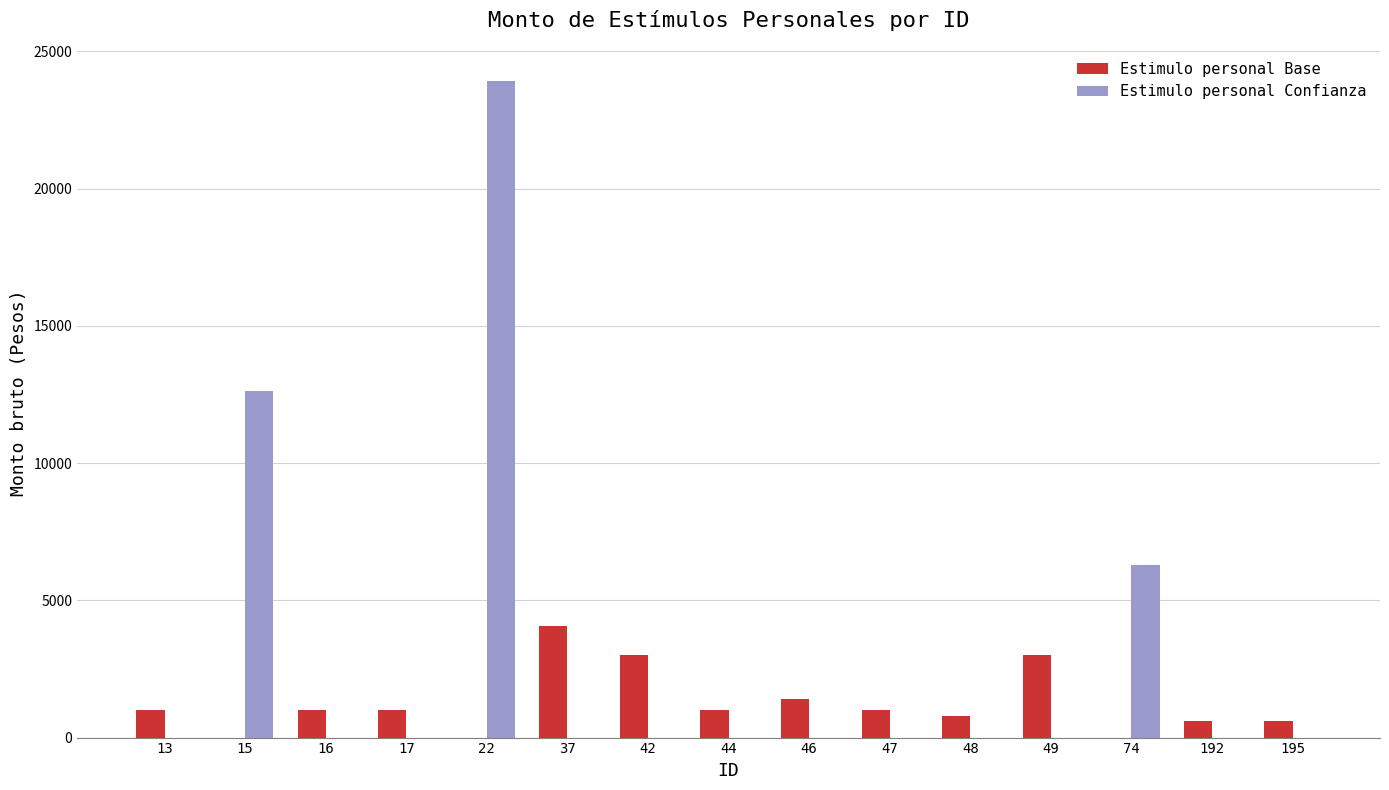

True or false: Estimulo personal Base has a value of 1000.0 at 47.

True